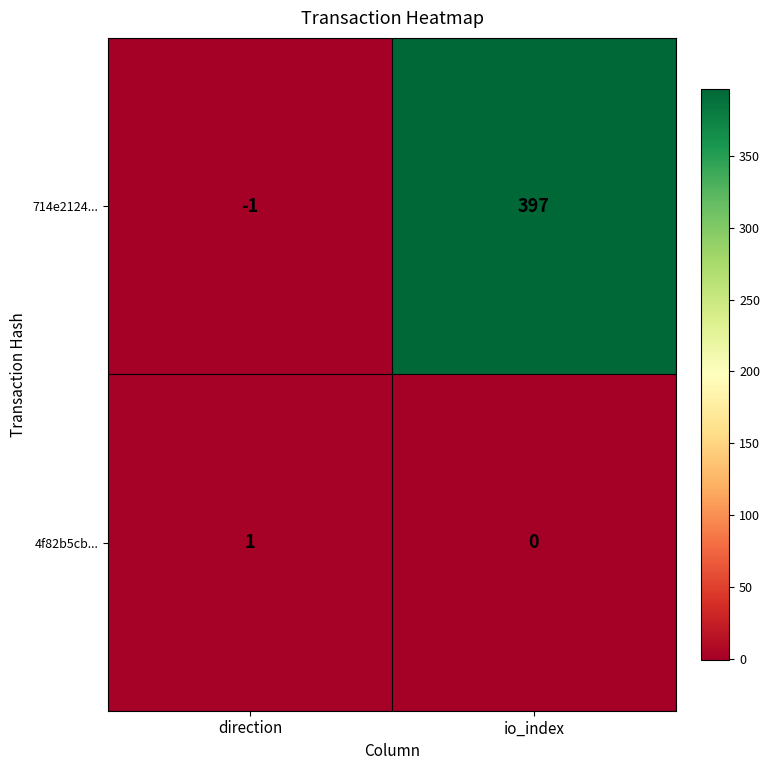

What is the average value of the 714e2124... series?

198